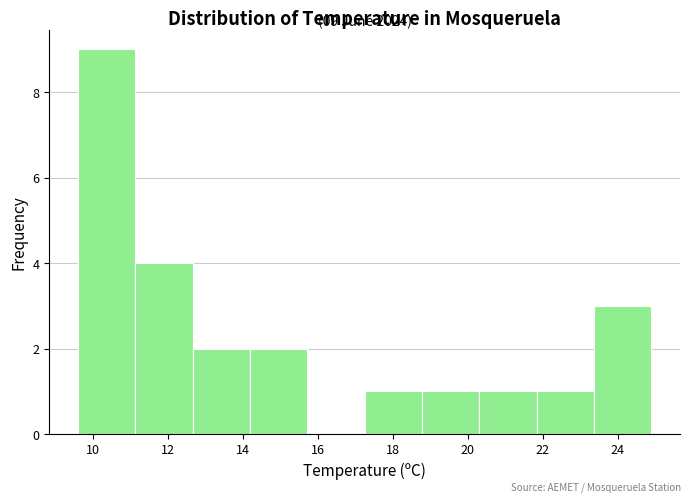

Which range on the x-axis has the tallest bar?

9.6 to 11.2